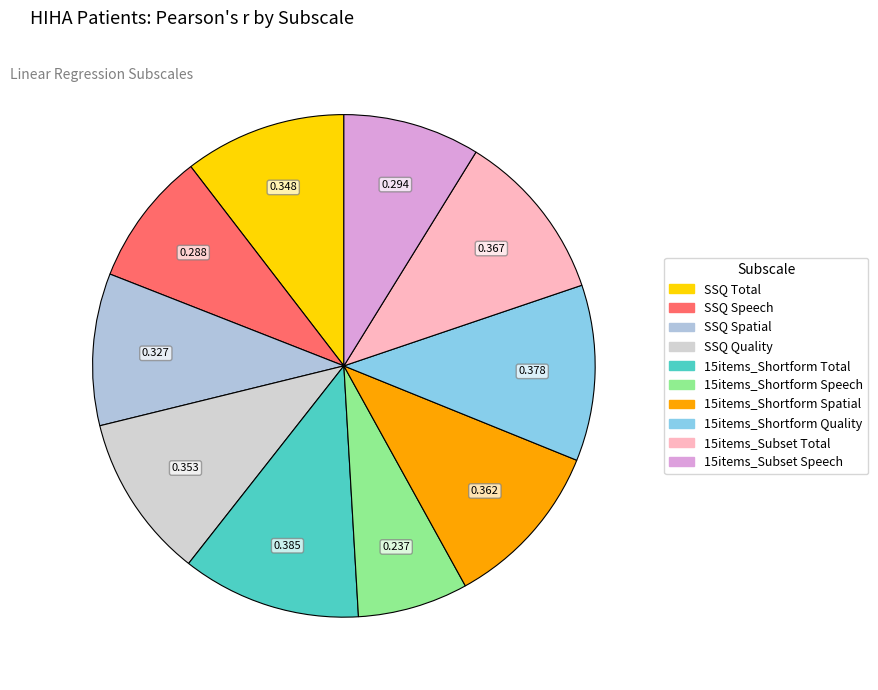

Count the number of slices in the pie.

10